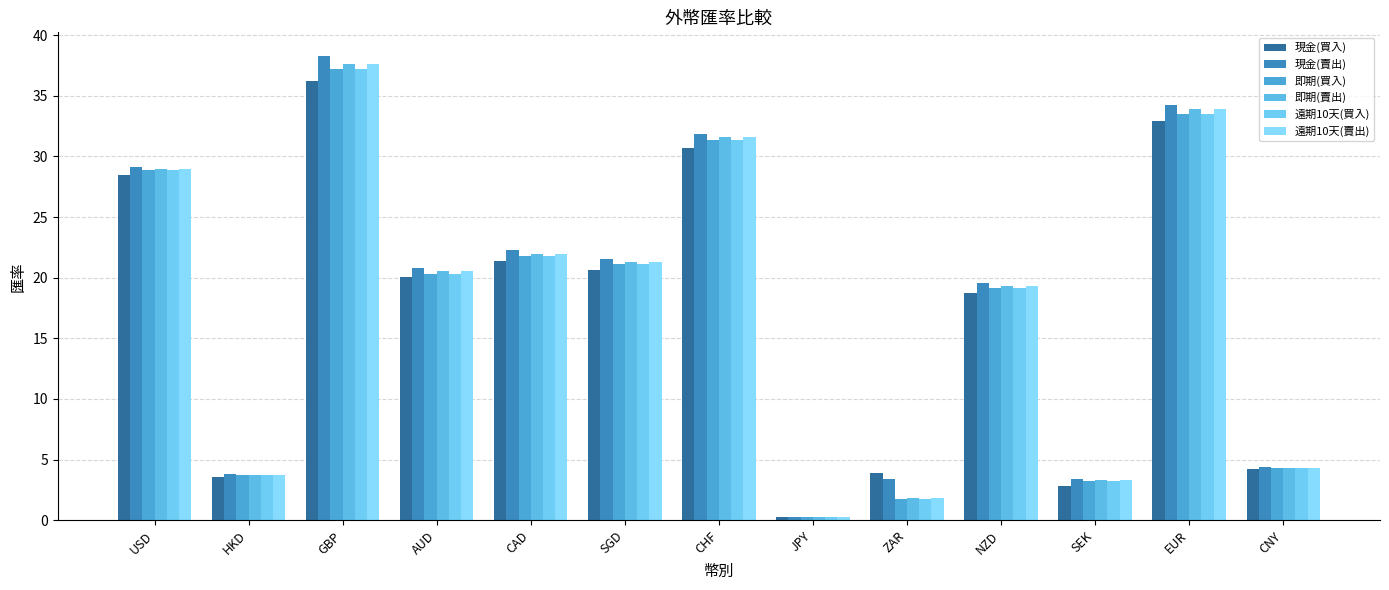

Which series has the largest total across all categories?

現金(賣出)